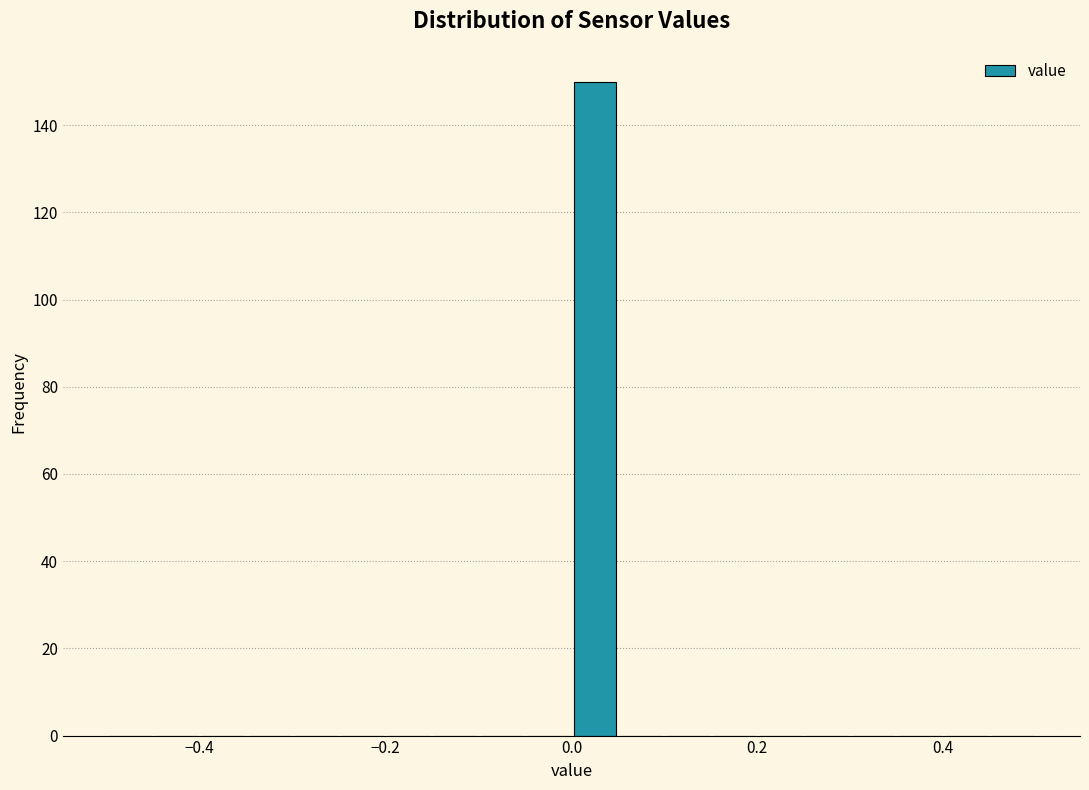

Read against the x-axis, roughly where is the centre of the tallest bar?

0.02